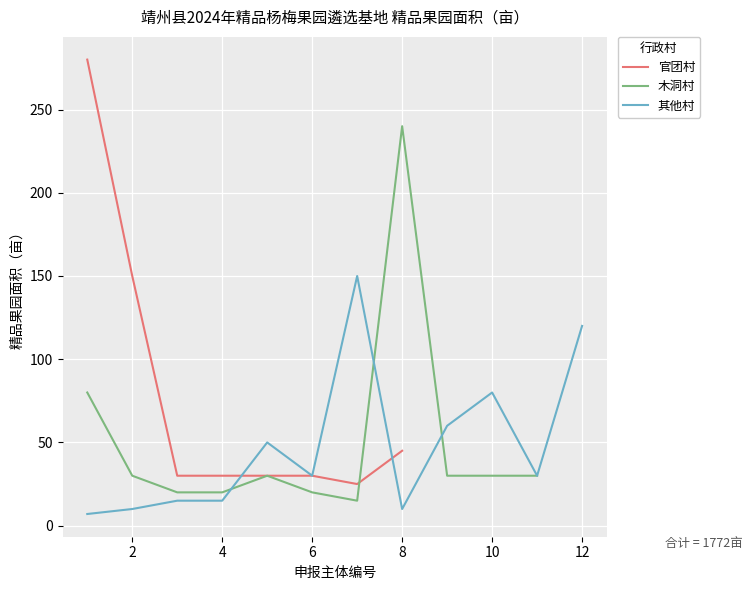

At how many categories does at least one series exceed 140?

4